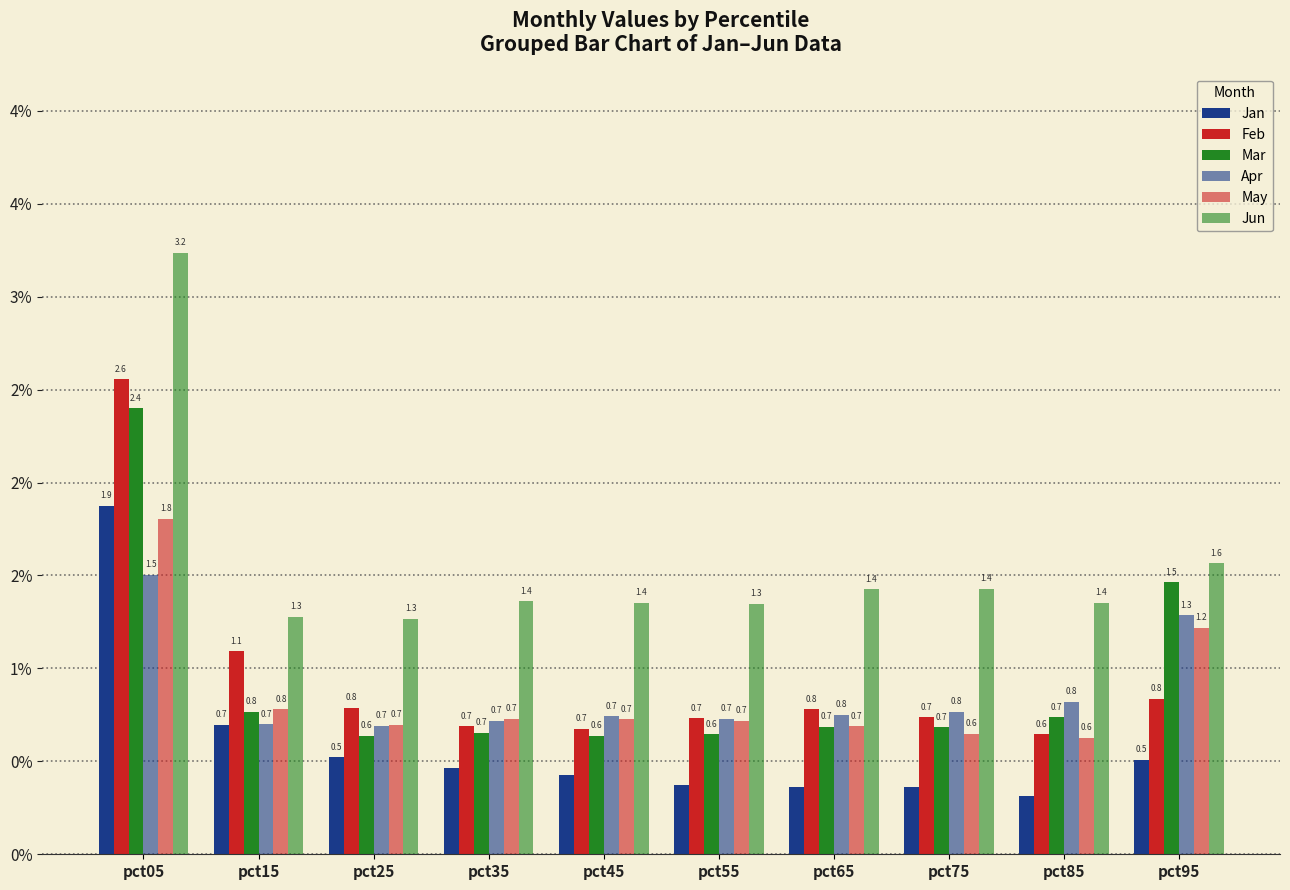

What is the spread (max minus min) of values at pct55?

1.0